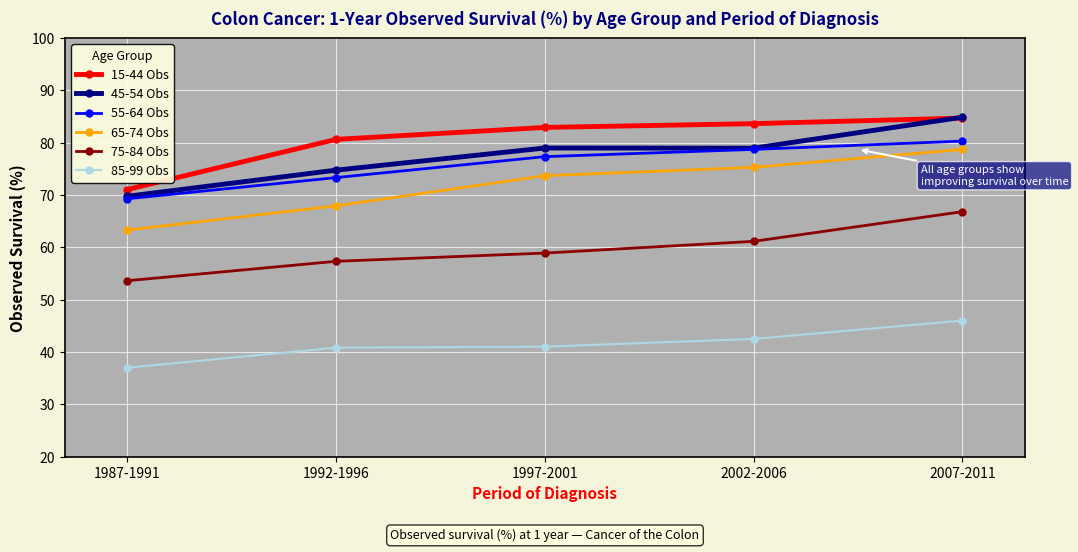

What is the spread (max minus min) of values at 1997-2001?

41.9